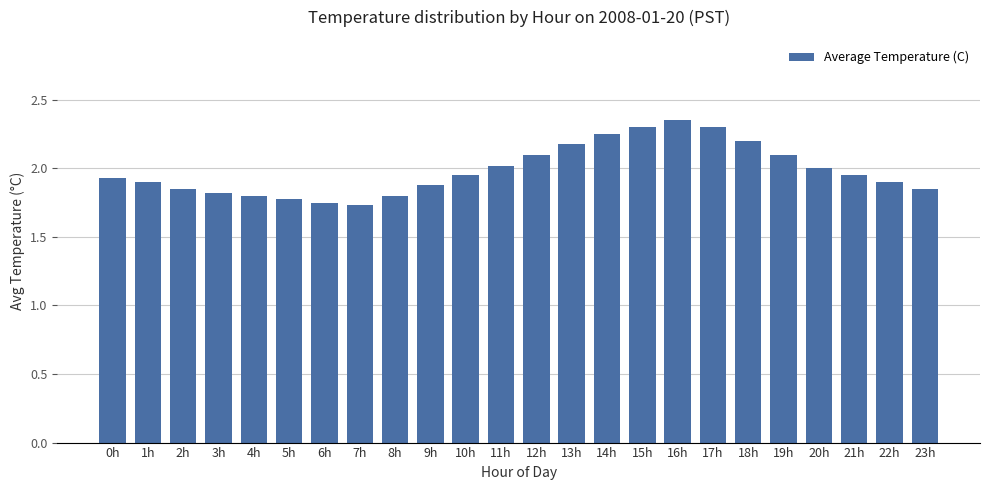

What is the difference between the values at 9h and 5h?

0.1